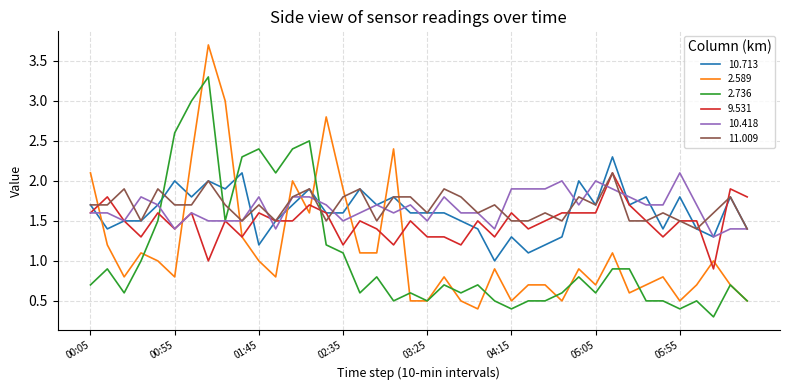

What is the highest value of the 9.531 series?

2.1